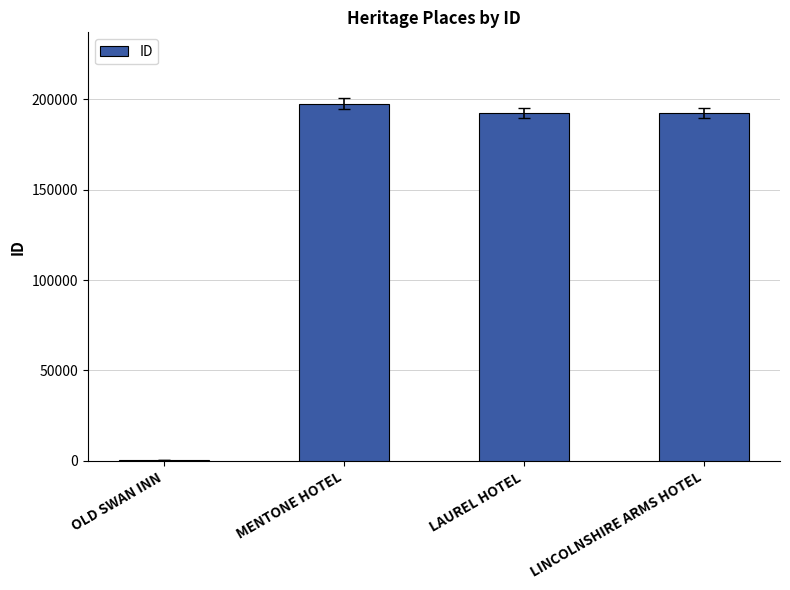

What is the maximum value shown in the chart?

197429